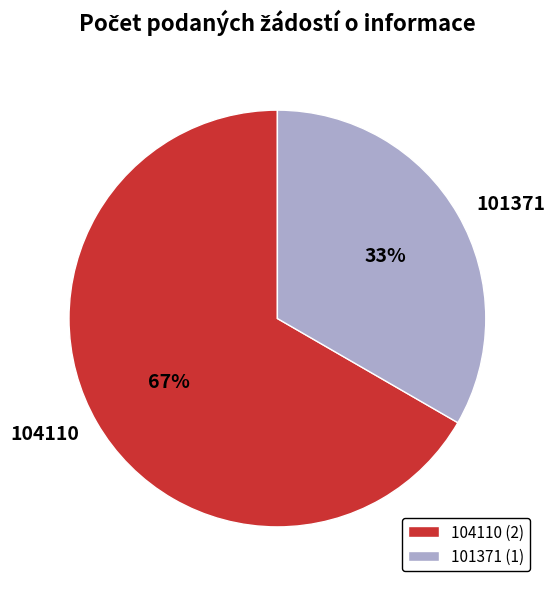

Is 101371 the majority of the pie?

No